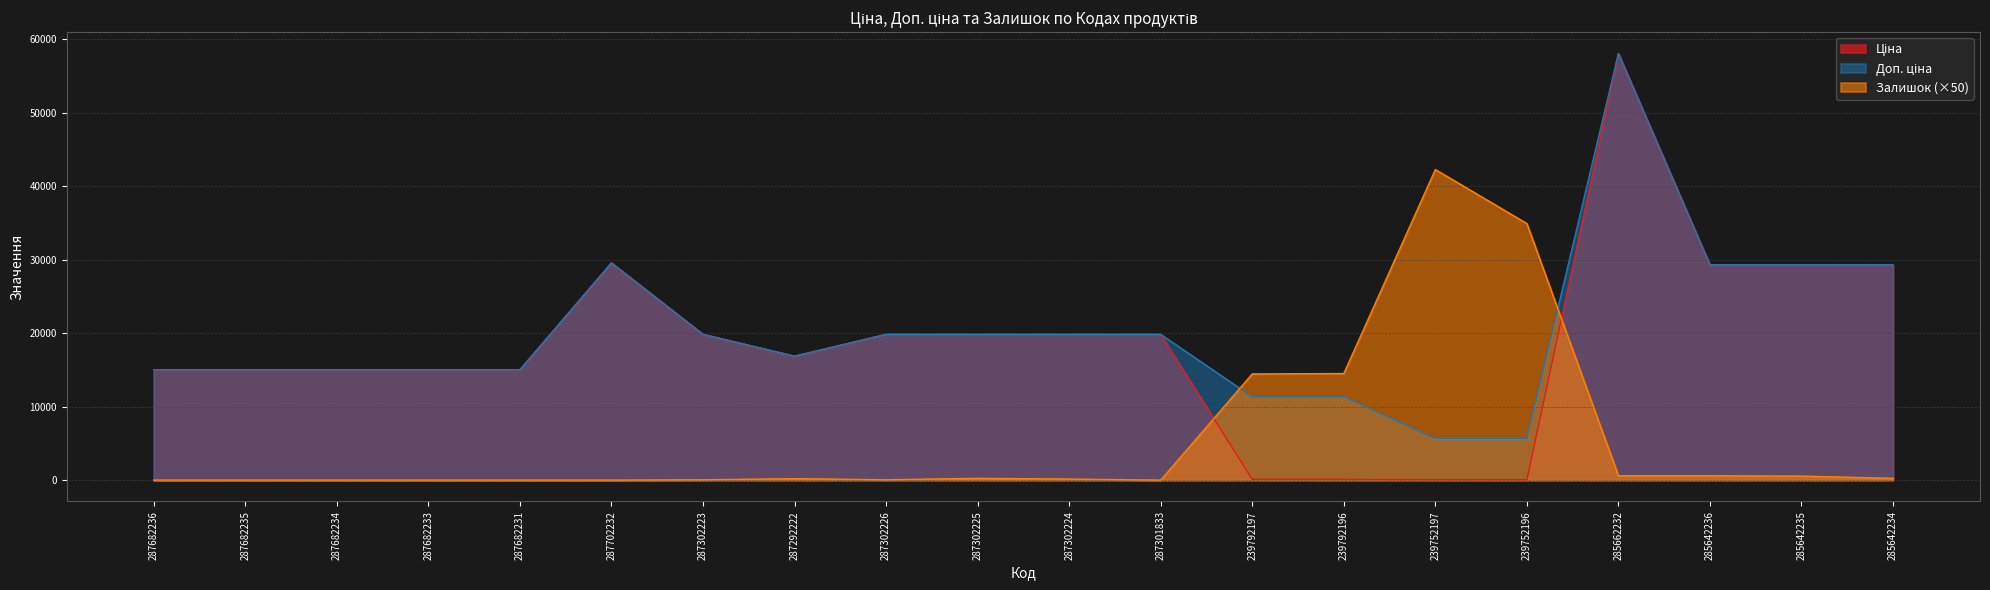

The value of Ціна at 287302223 is 4193.3. True or false?

False